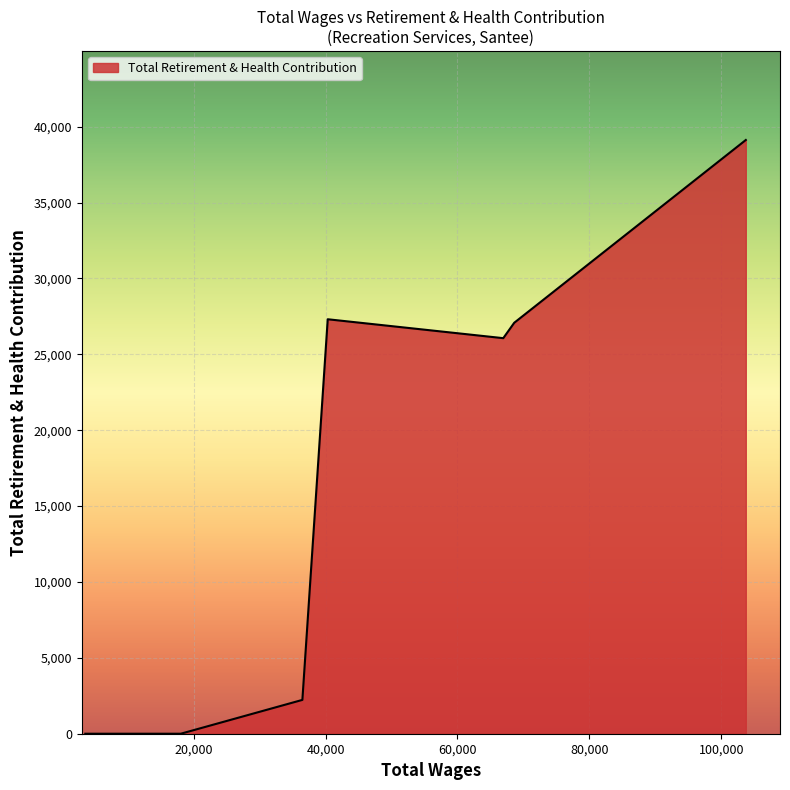

How many lines are shown in the chart?

1